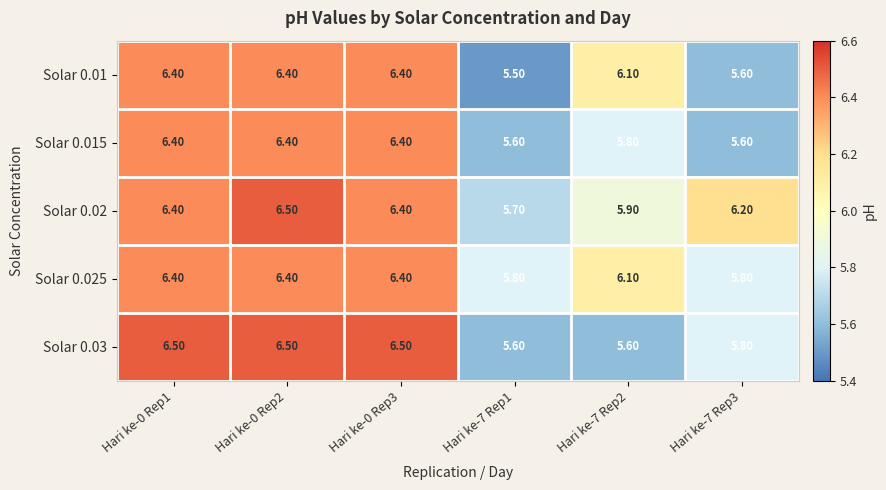

What is the difference between the highest and lowest values at Hari ke-7 Rep3?

0.6